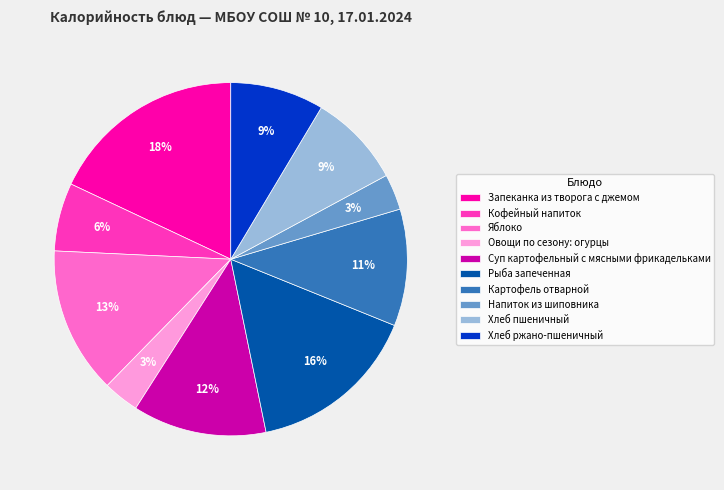

Count the number of slices in the pie.

10